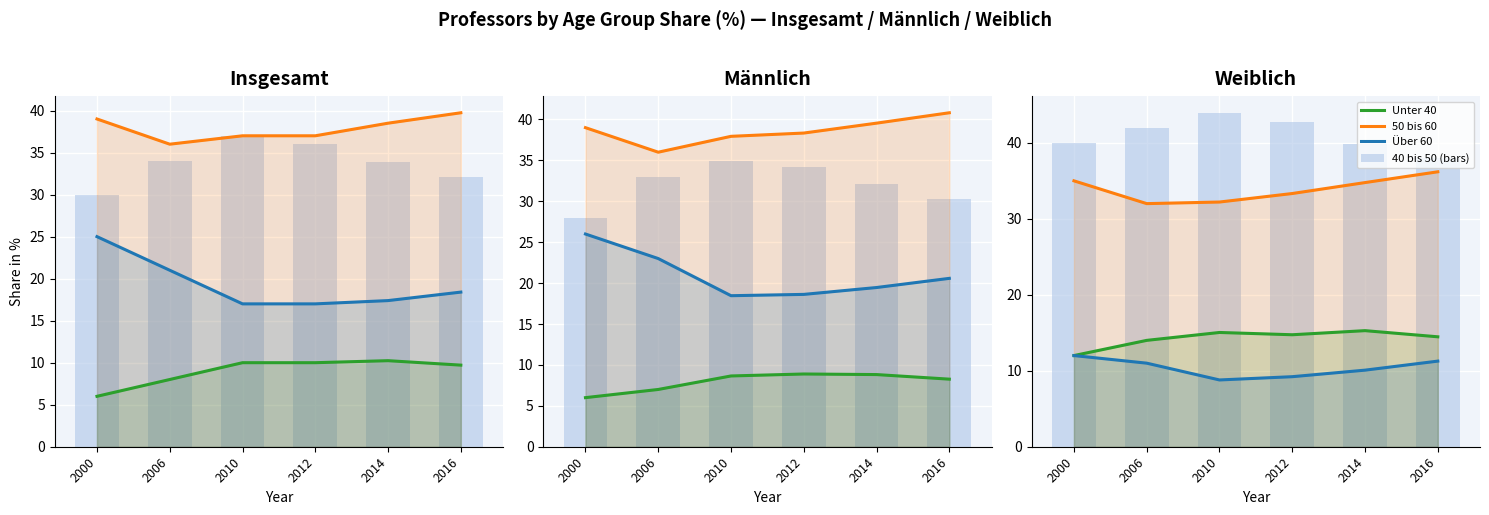

The value of Unter 40 at 2000 is 12.0. True or false?

True